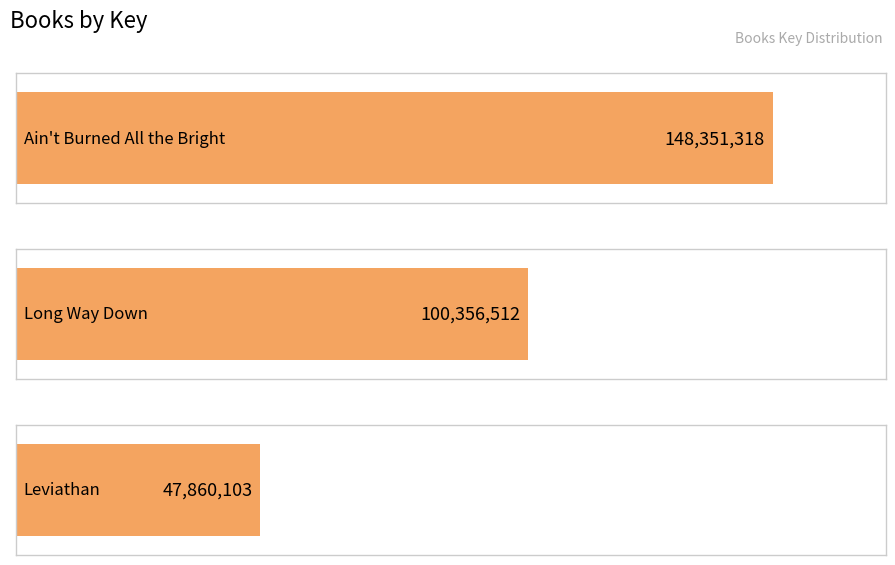

What is the label of the 3rd bar from the right?

Ain't Burned All the Bright